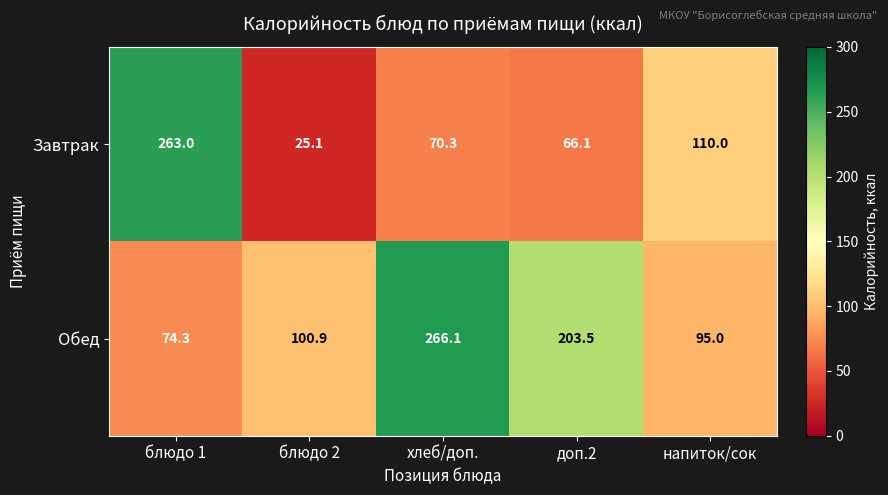

Rank the series by their maximum value, from lowest to highest.

Завтрак, Обед